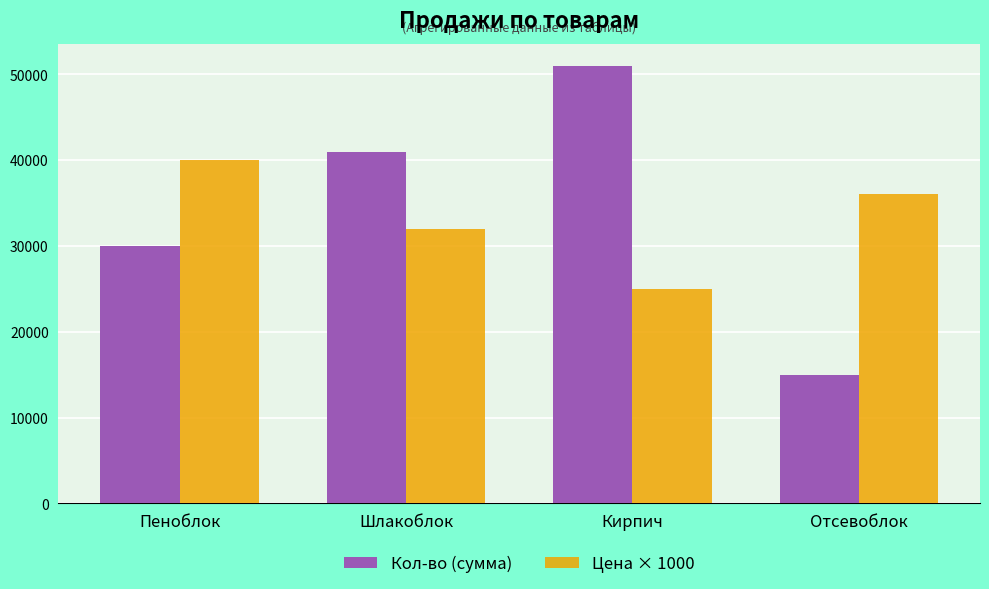

Where is Кол-во (сумма) nearest to the value 33000?

Пеноблок